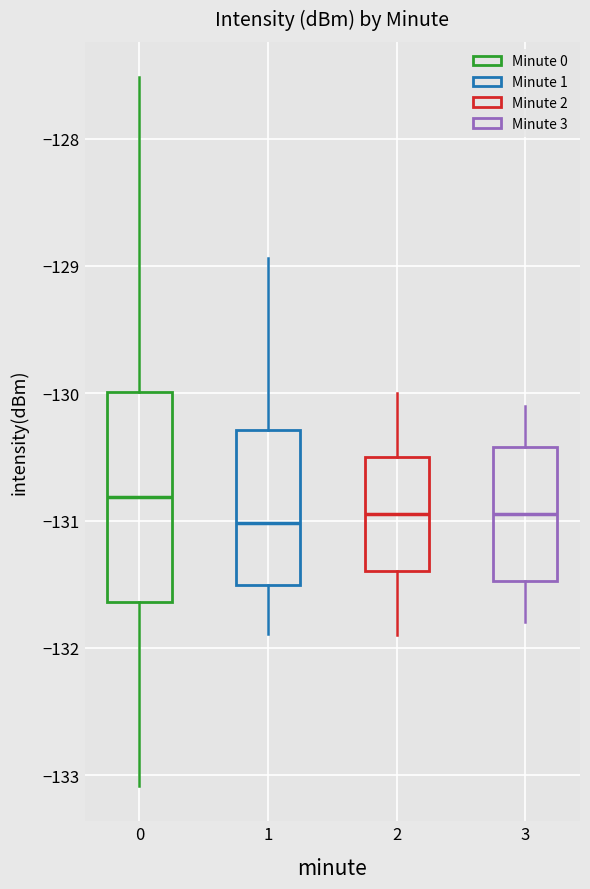

Reading left to right, transcribe this box plot: for each box, give where its median line is, the range the box spans, and where its two whiskers end, as read against the y-axis. The values are not printed on the chart, so give them approximately, as read against the axis.

0: median -130.8, box -131.6 to -130.0, whiskers -133.1 to -127.5
1: median -131.0, box -131.5 to -130.3, whiskers -131.9 to -128.9
2: median -130.9, box -131.4 to -130.5, whiskers -131.9 to -130.0
3: median -130.9, box -131.5 to -130.4, whiskers -131.8 to -130.1